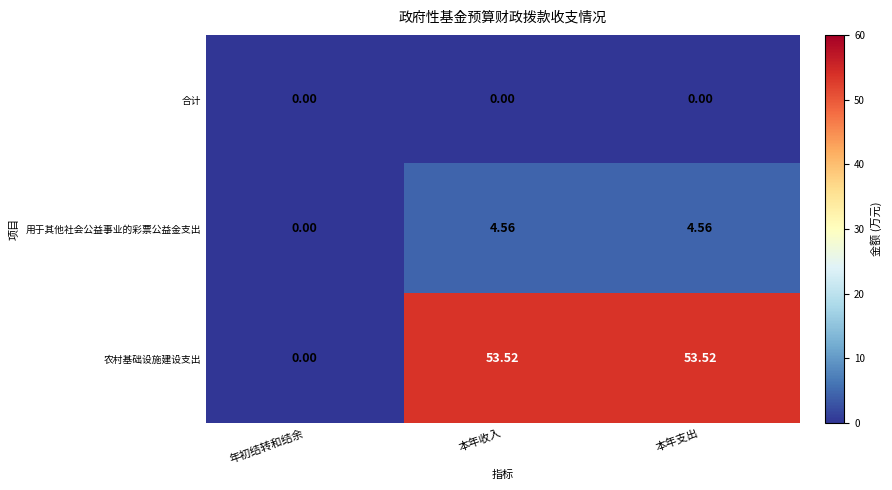

At 本年支出, list the series in order from smallest to largest.

合计, 用于其他社会公益事业的彩票公益金支出, 农村基础设施建设支出